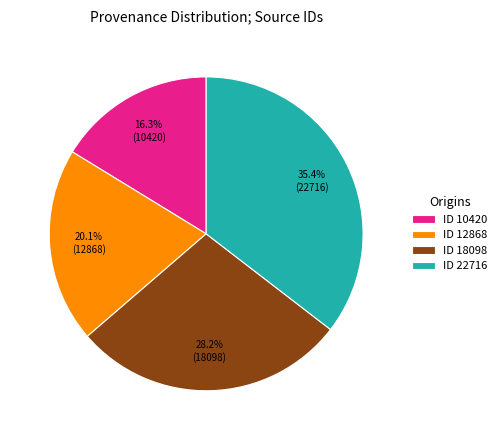

Which slice is the smallest?

ID 10420